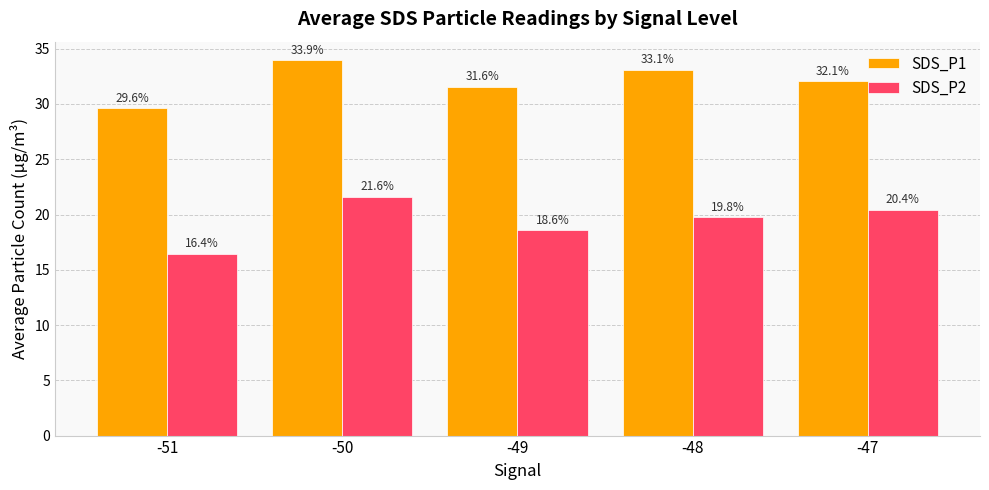

What is the spread (max minus min) of values at -48?

13.3